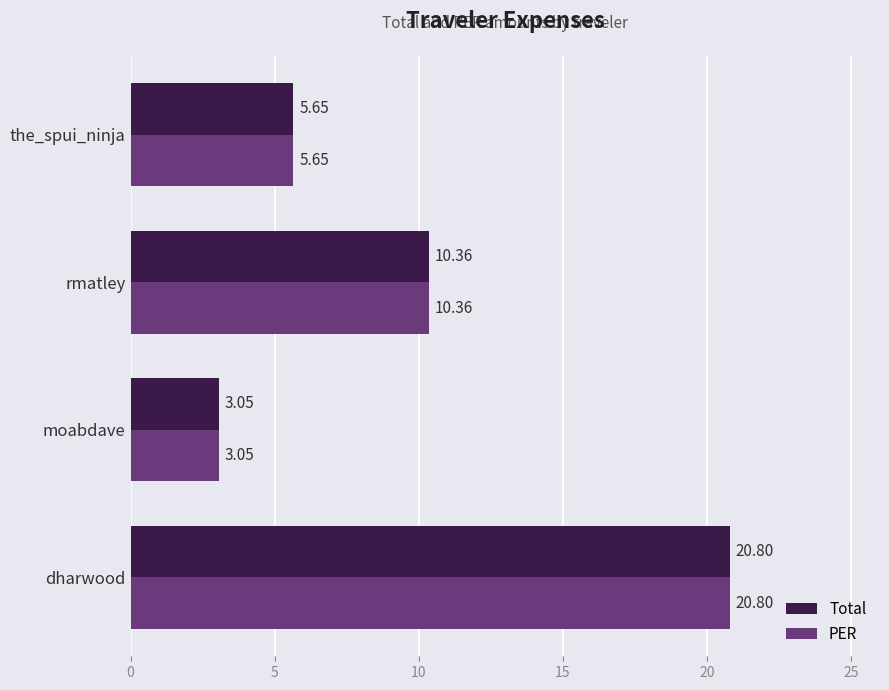

Count the number of data series in this chart.

2